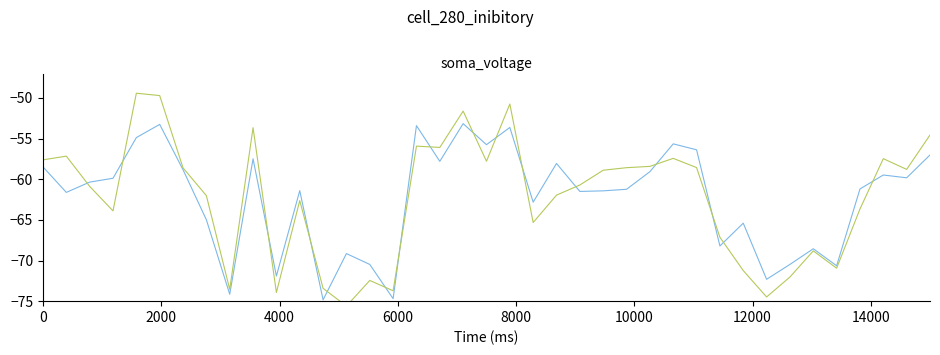

What are all the series names shown in the legend?

103X, 165X